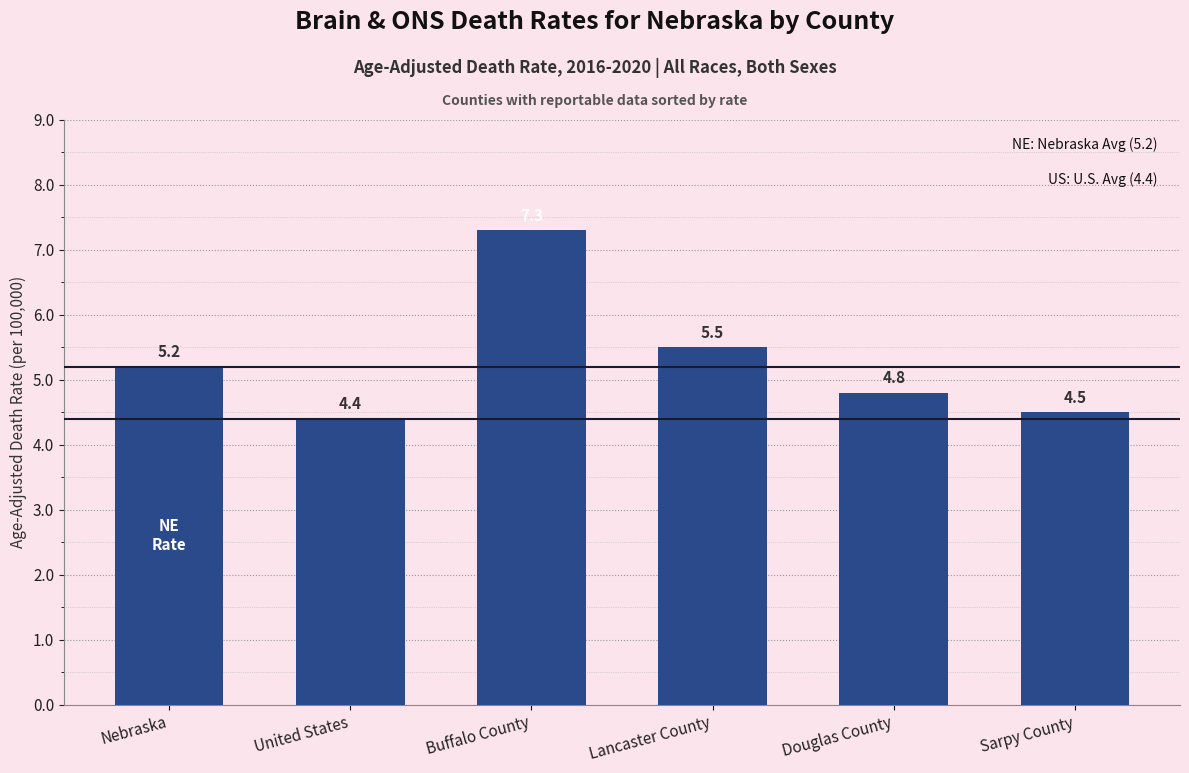

What is the ratio of the value at Douglas County to the value at United States?

1.1